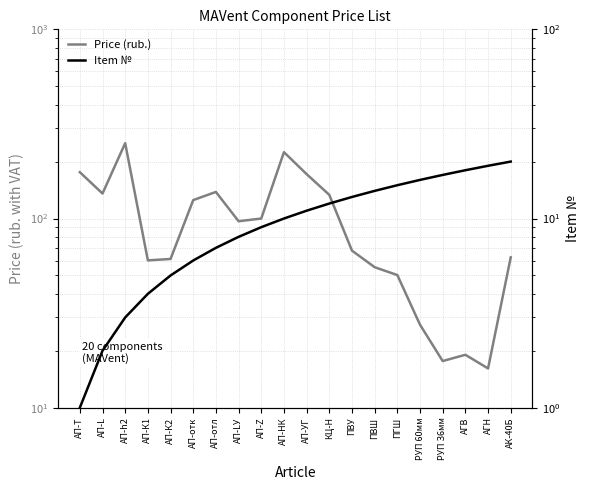

At which label does Item № first exceed 11?

КЦ-Н